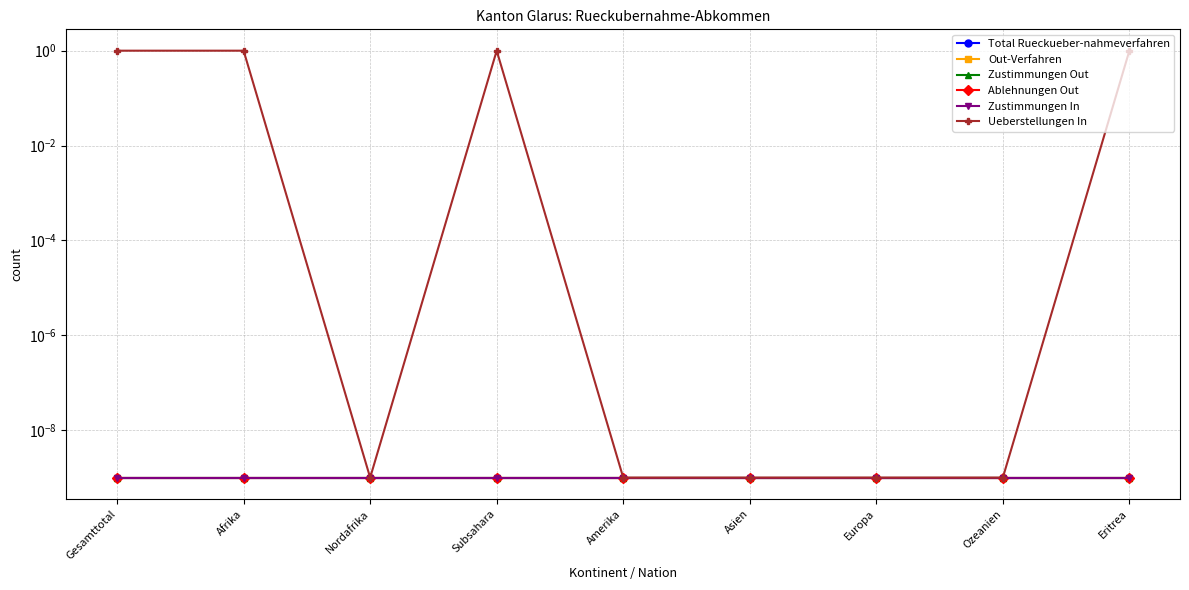

True or false: Zustimmungen In and Ablehnungen Out intersect in this chart.

False